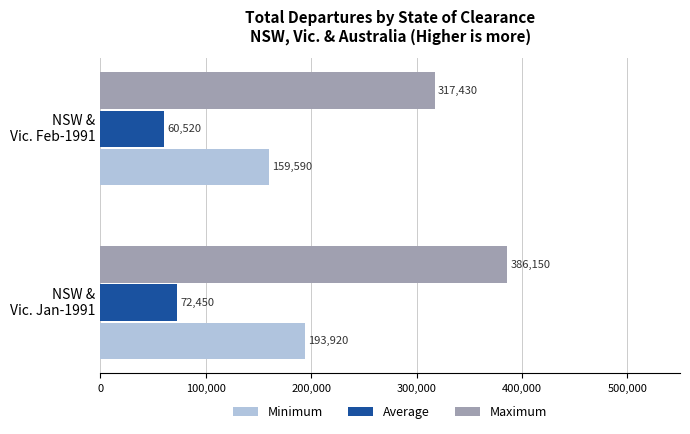

Which series has the largest total across all categories?

Maximum